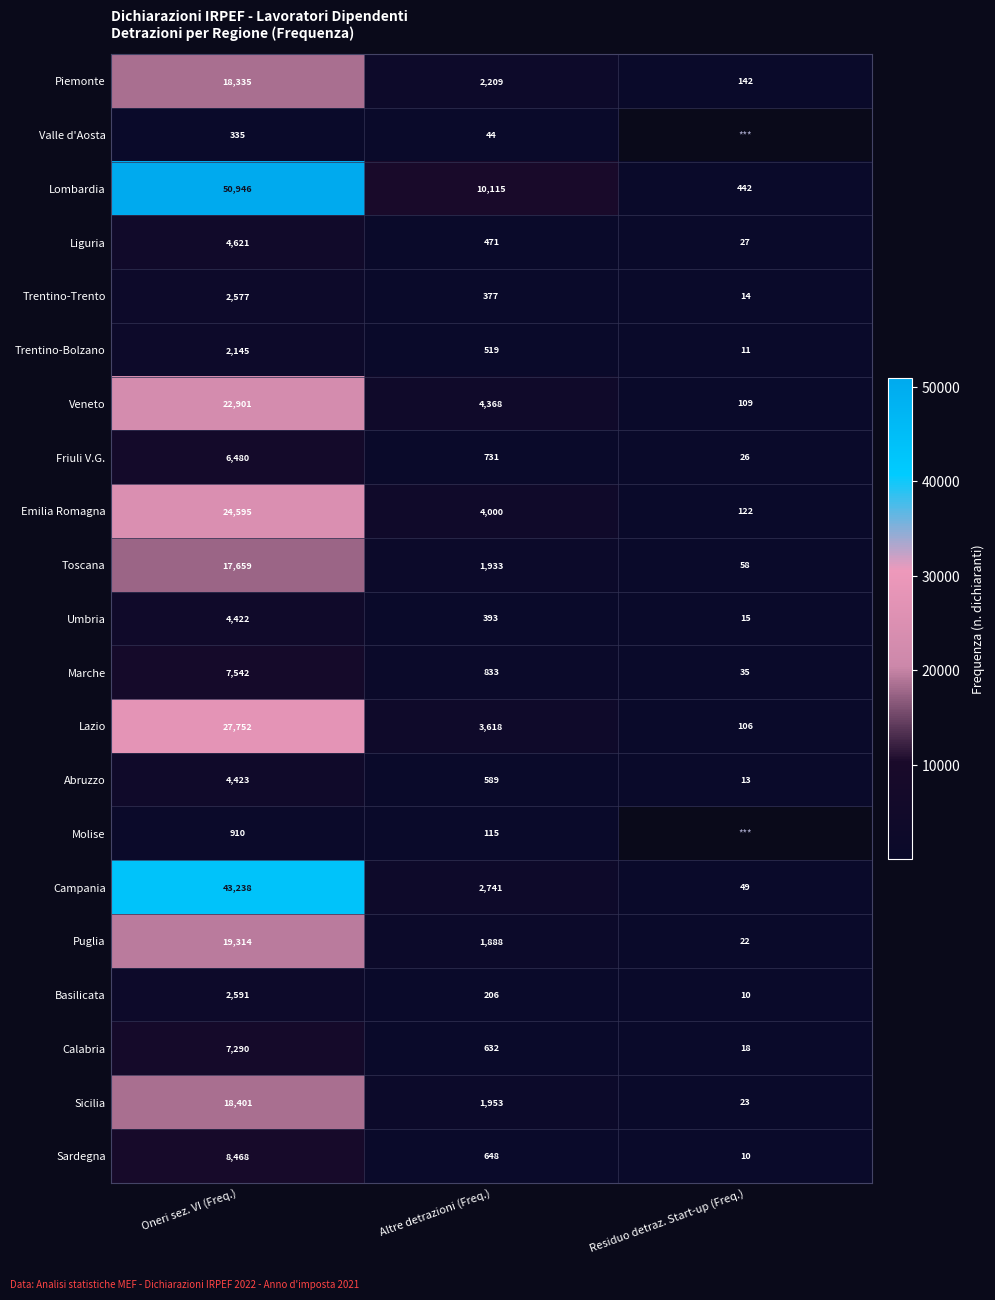

What is the difference between the second highest and minimum values in the Liguria series?

444